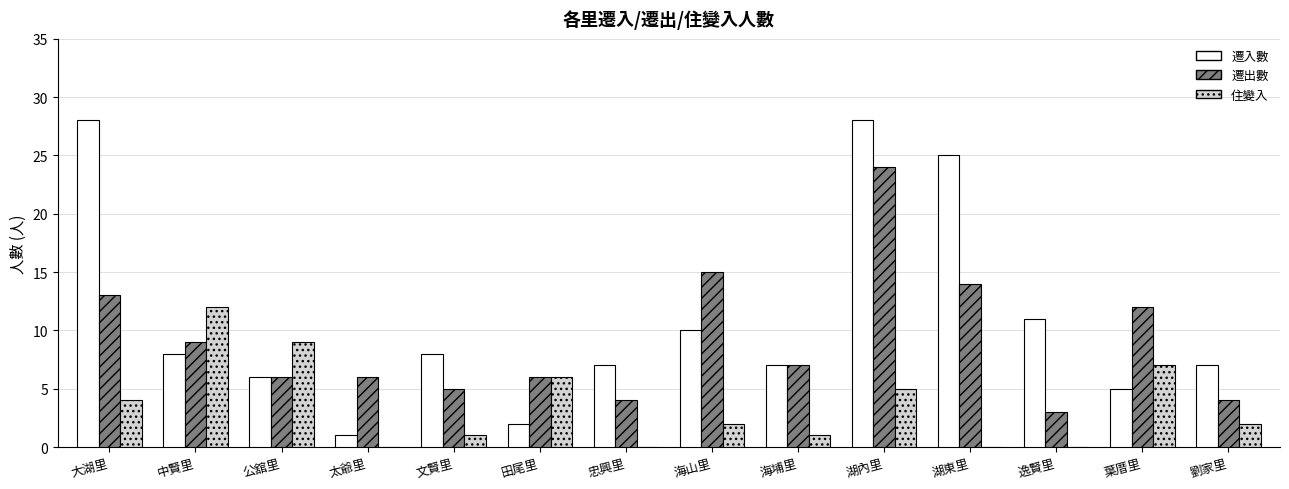

Is it true that 遷入數 equals 6 at 海山里?

False